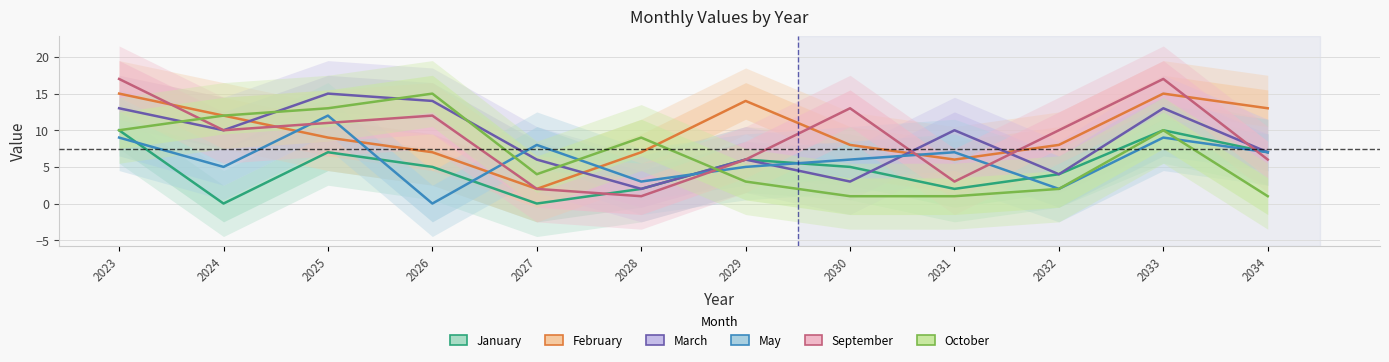

Which series has the widest spread of values?

September